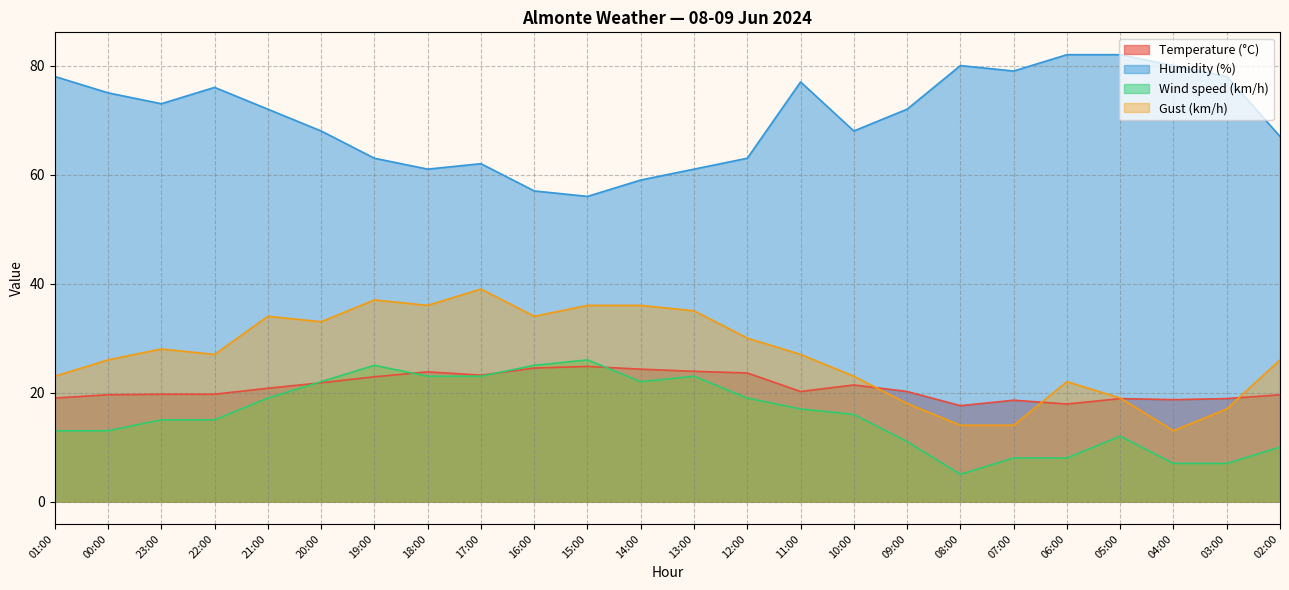

True or false: Temperature (°C) and Gust (km/h) intersect in this chart.

True